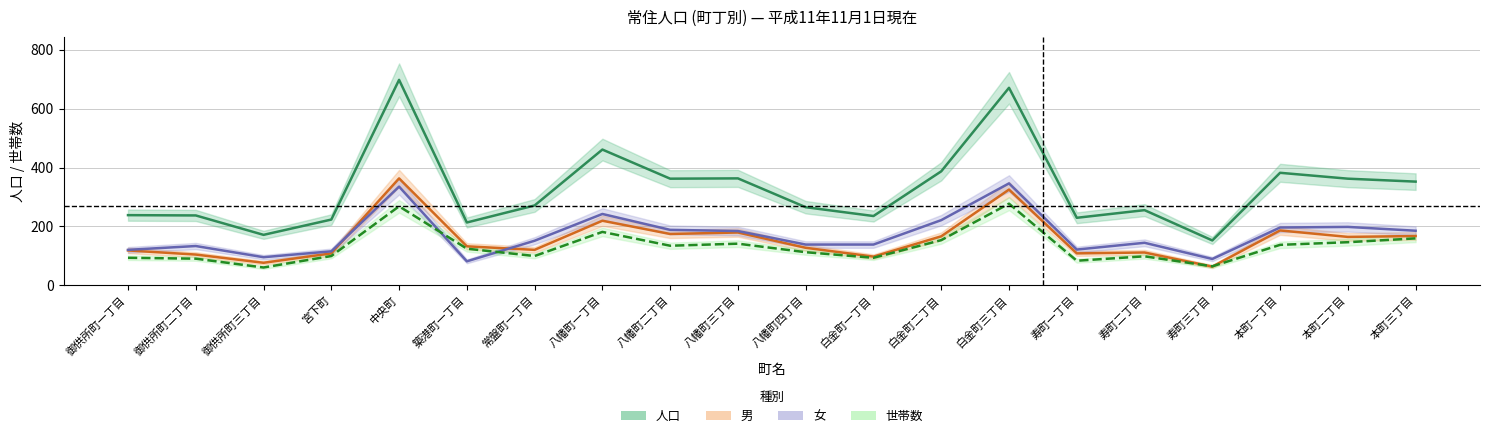

Where do 女 and 世帯数 first cross each other?

中央町 and 築港町一丁目